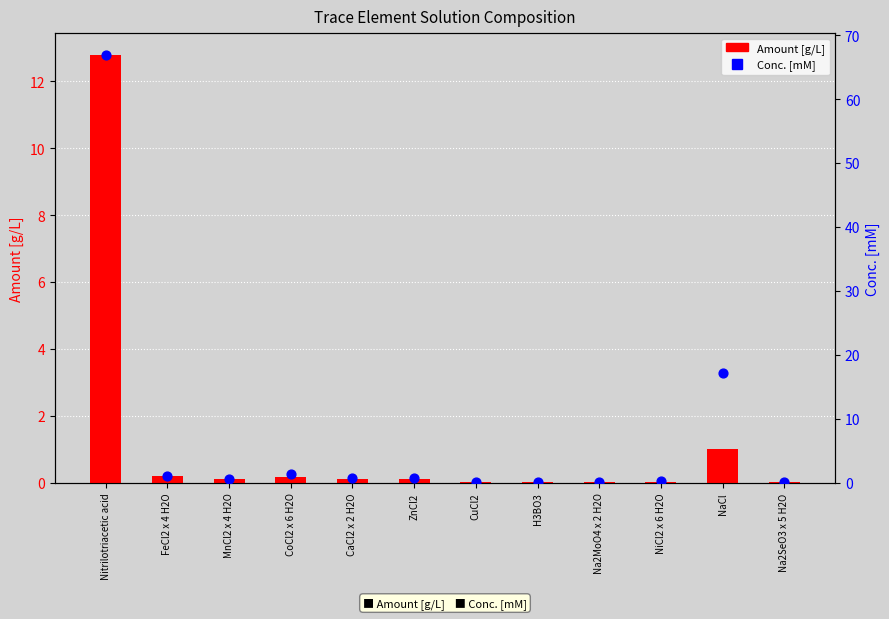

What are all the series names shown in the legend?

Amount [g/L], Conc. [mM]